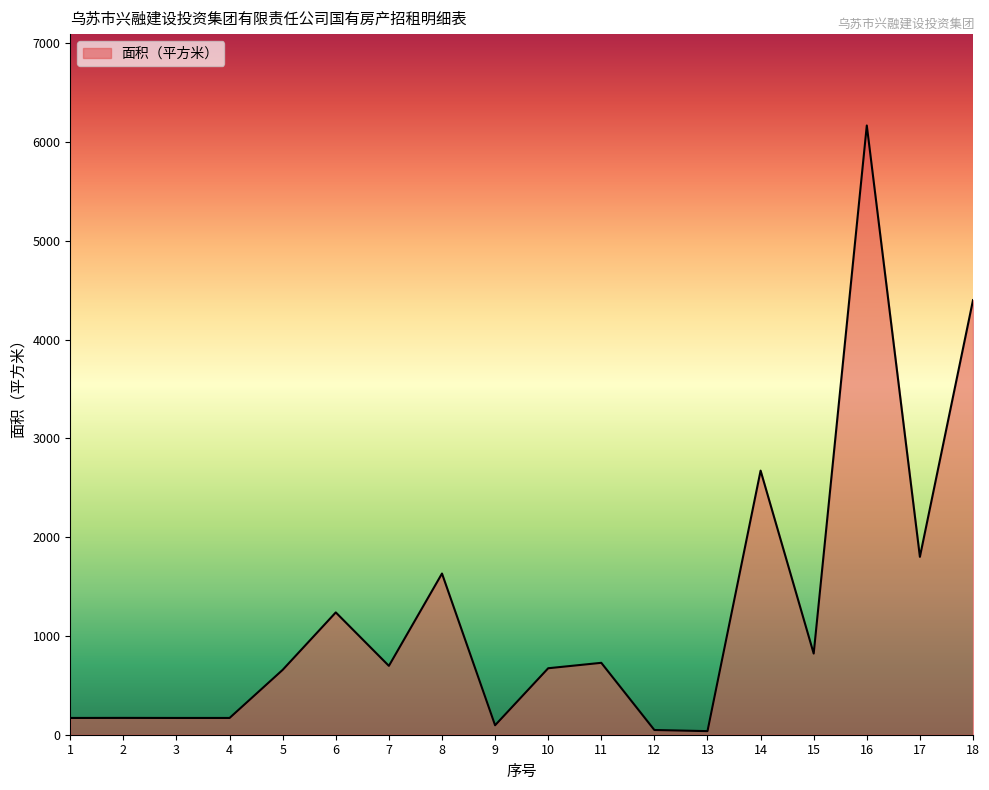

True or false: the data shows 395.0 at 6.

False